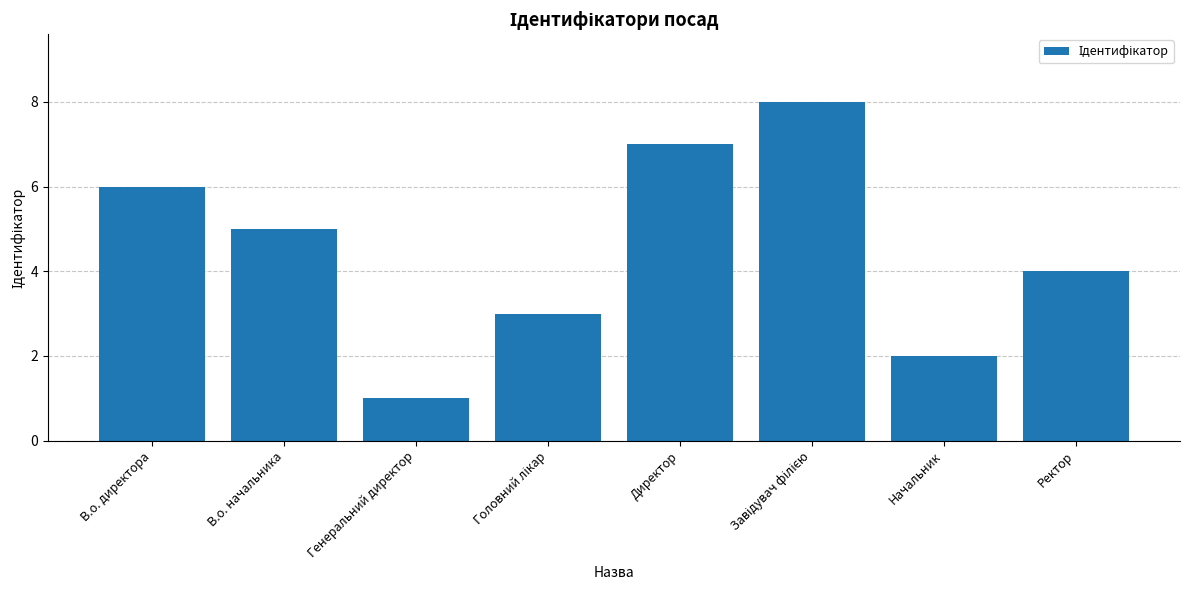

Read the value at Директор.

7